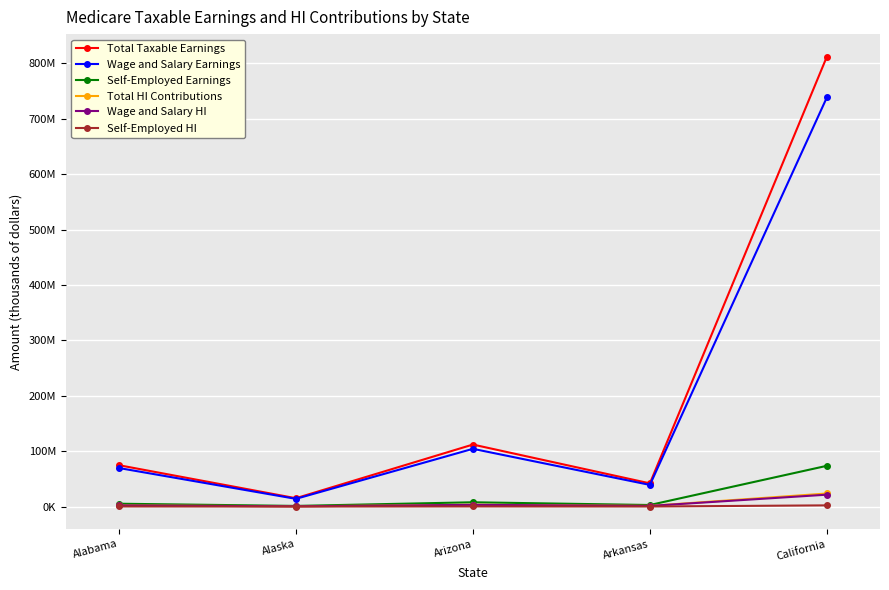

What are all the series names shown in the legend?

Total Taxable Earnings, Wage and Salary Earnings, Self-Employed Earnings, Total HI Contributions, Wage and Salary HI, Self-Employed HI